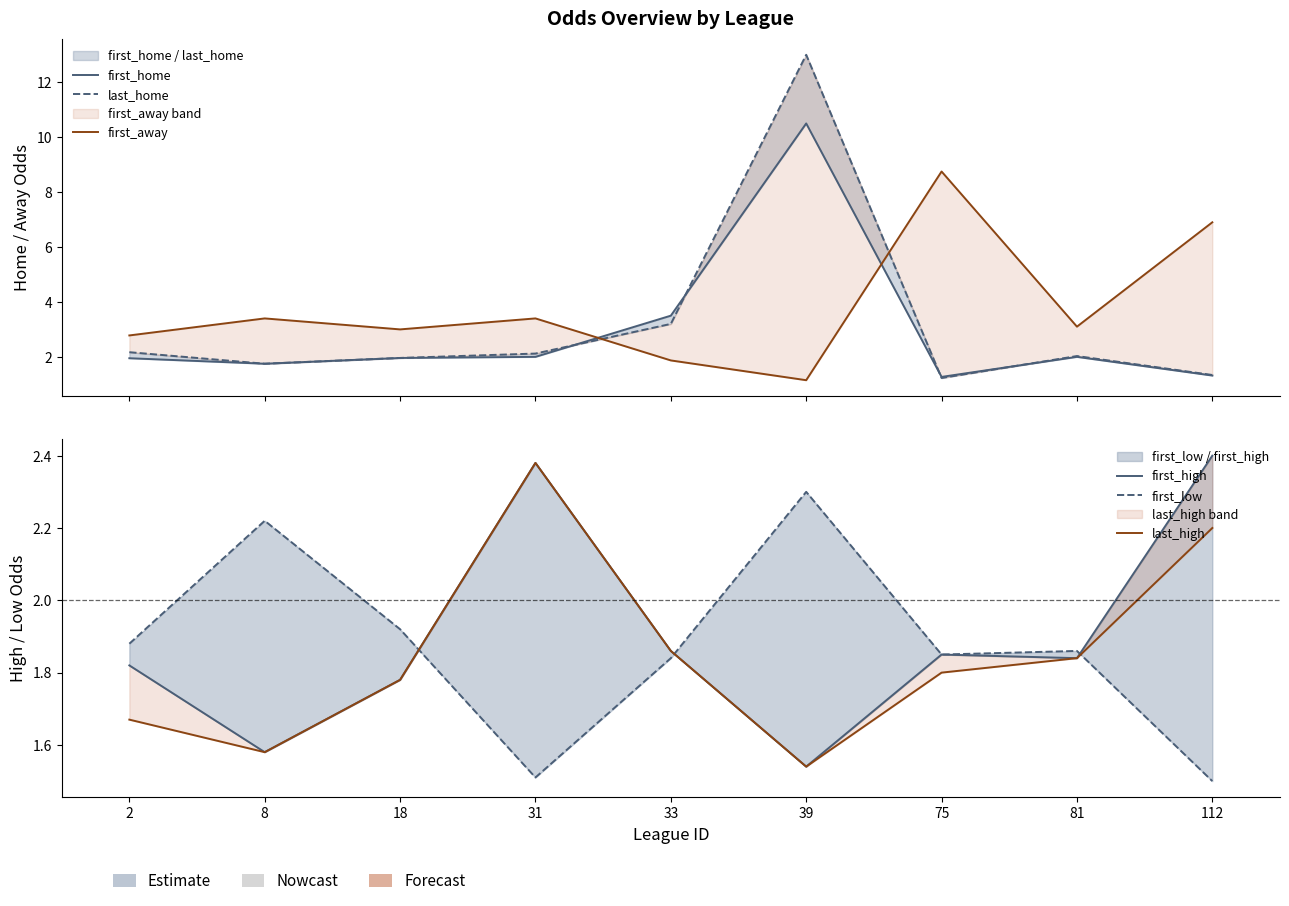

After their last crossing, which series has the higher values: last_high or last_home?

last_high